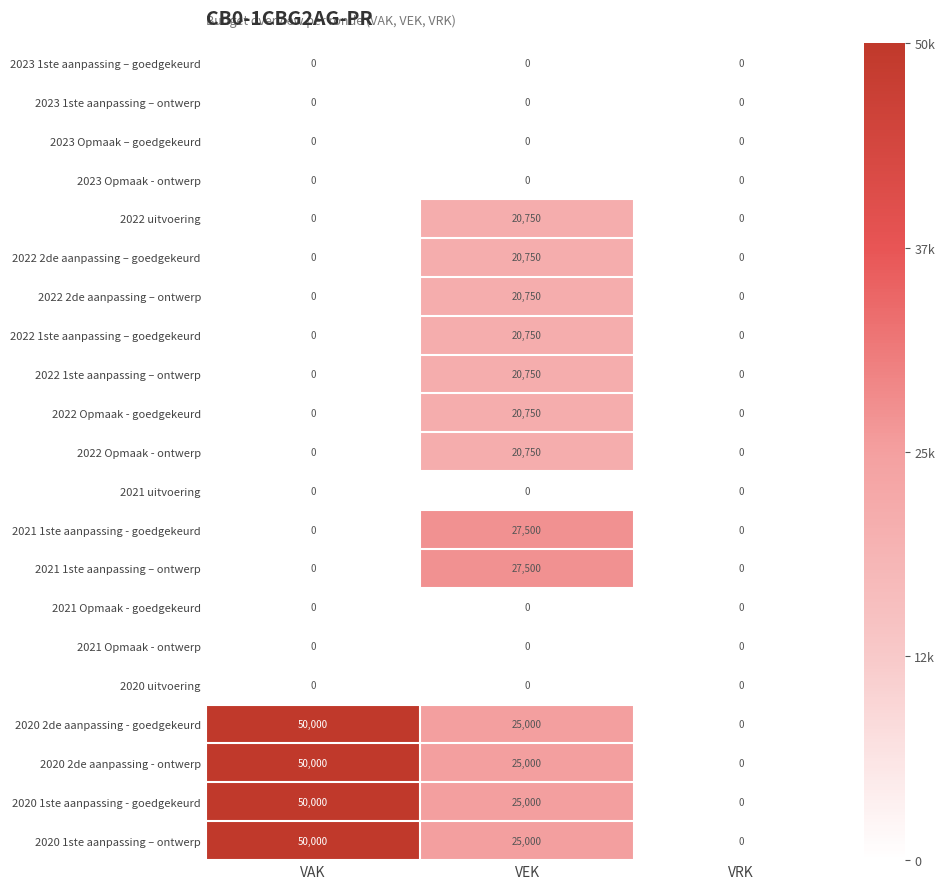

Rank the categories by 2020 2de aanpassing - ontwerp value from lowest to highest.

VRK, VEK, VAK